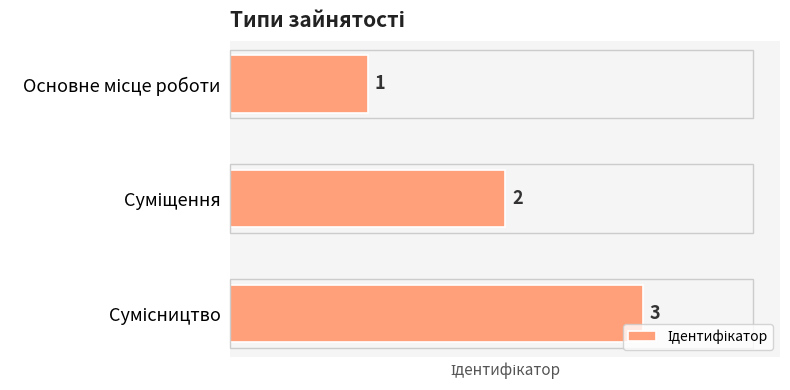

What is the difference between the second highest and minimum values?

1